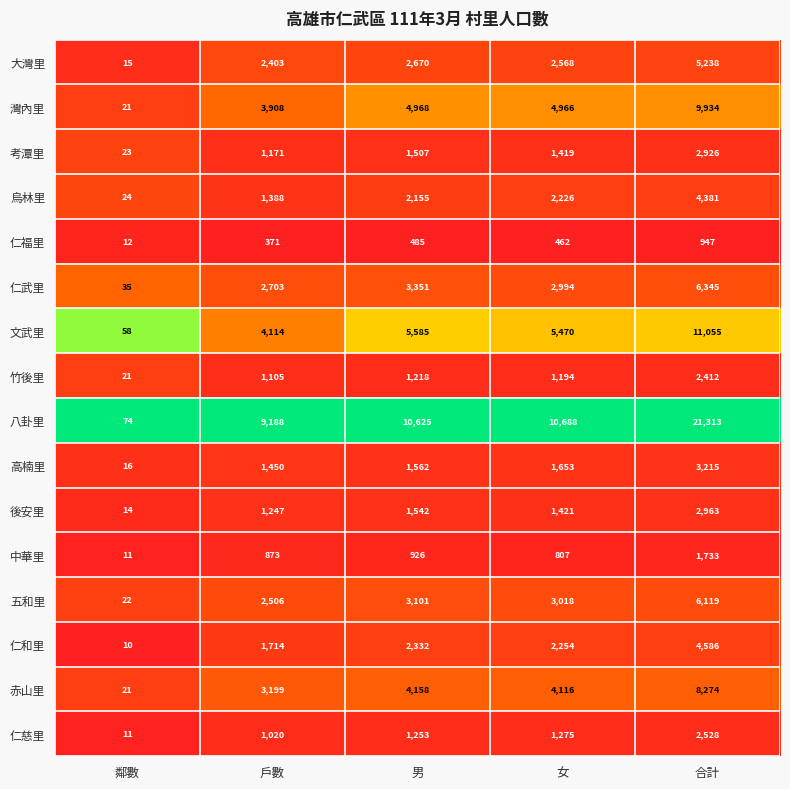

How many data points in 高楠里 are less than 1562?

2